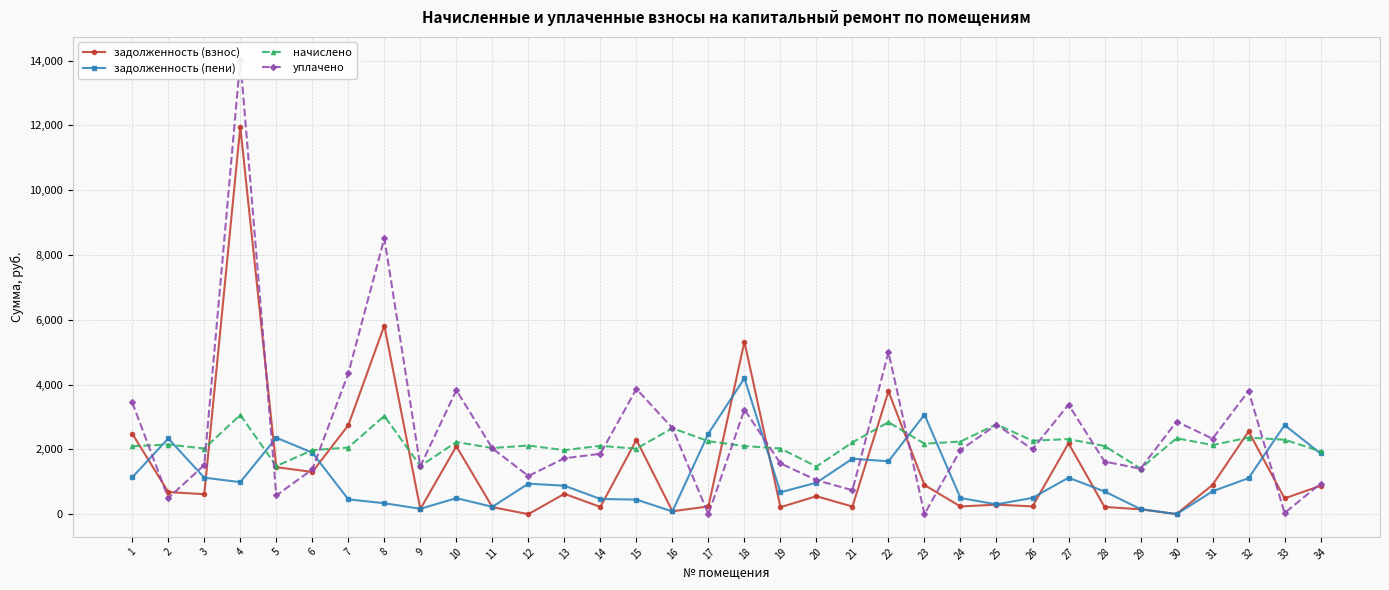

How many values in the задолженность (взнос) series exceed 626?

17